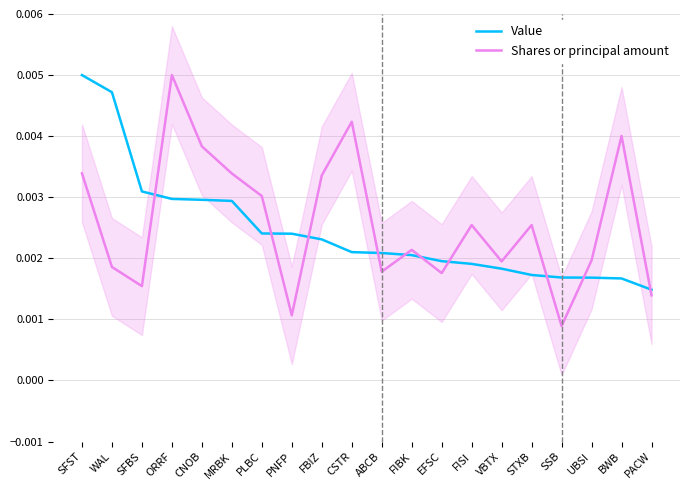

Which category has the lowest value in the Shares or principal amount series?

SSB